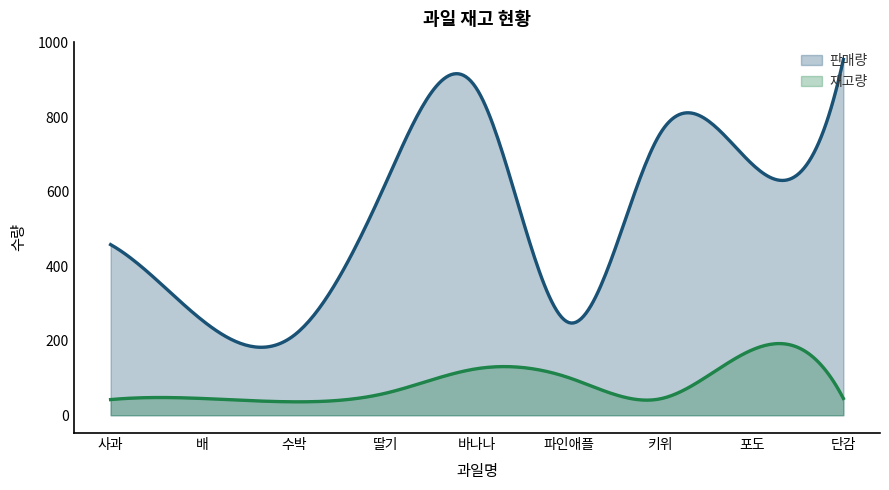

True or false: 재고량 and 판매량 cross at least once.

False